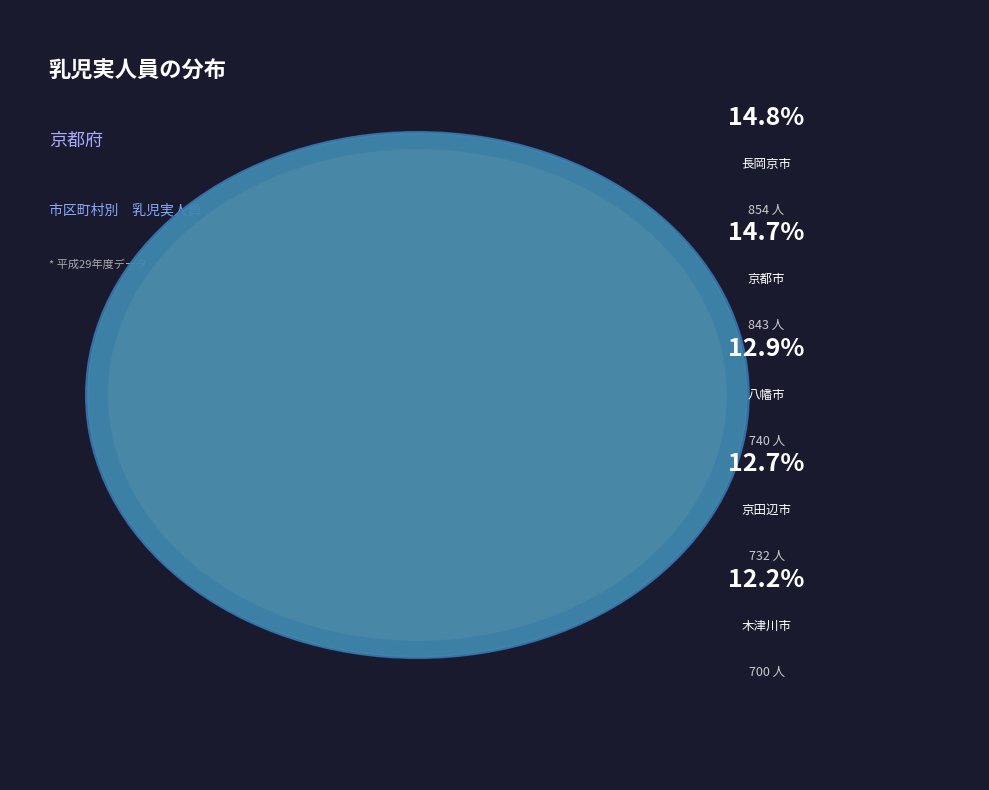

To the nearest percent, what is the average slice percentage?

7%